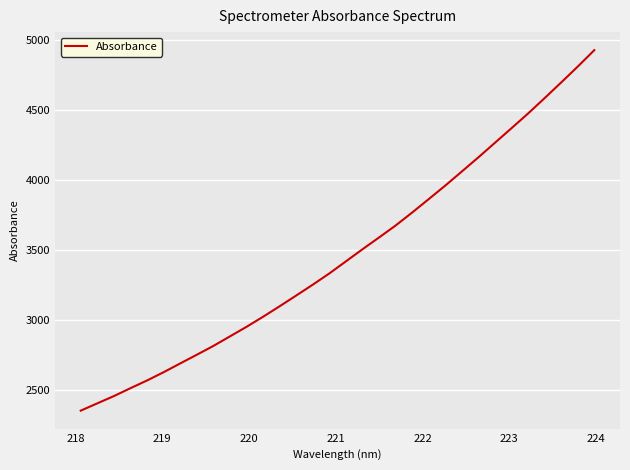

What is the minimum value shown in the chart?

2350.1